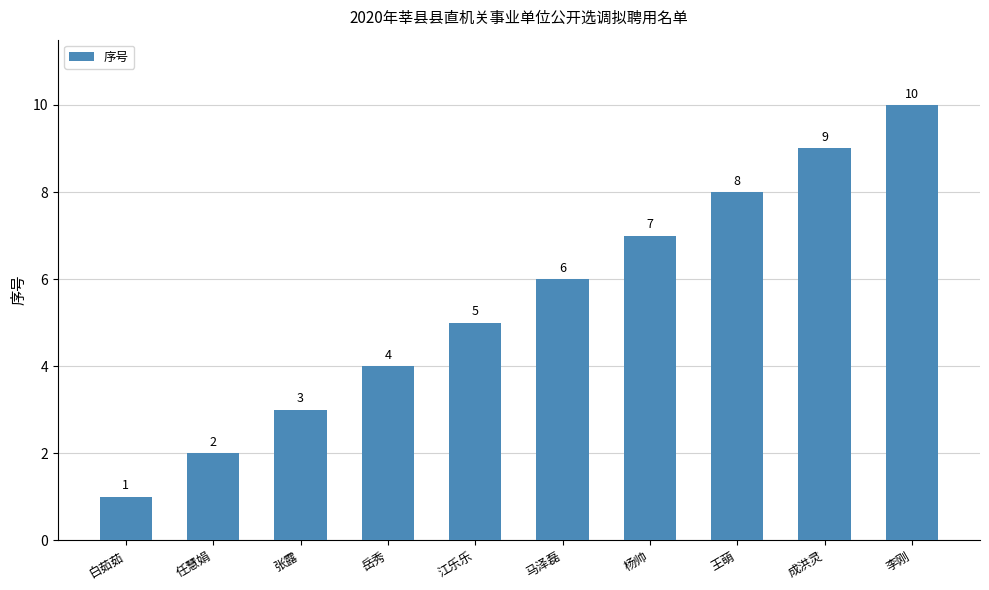

How many categories are shown in the chart?

10